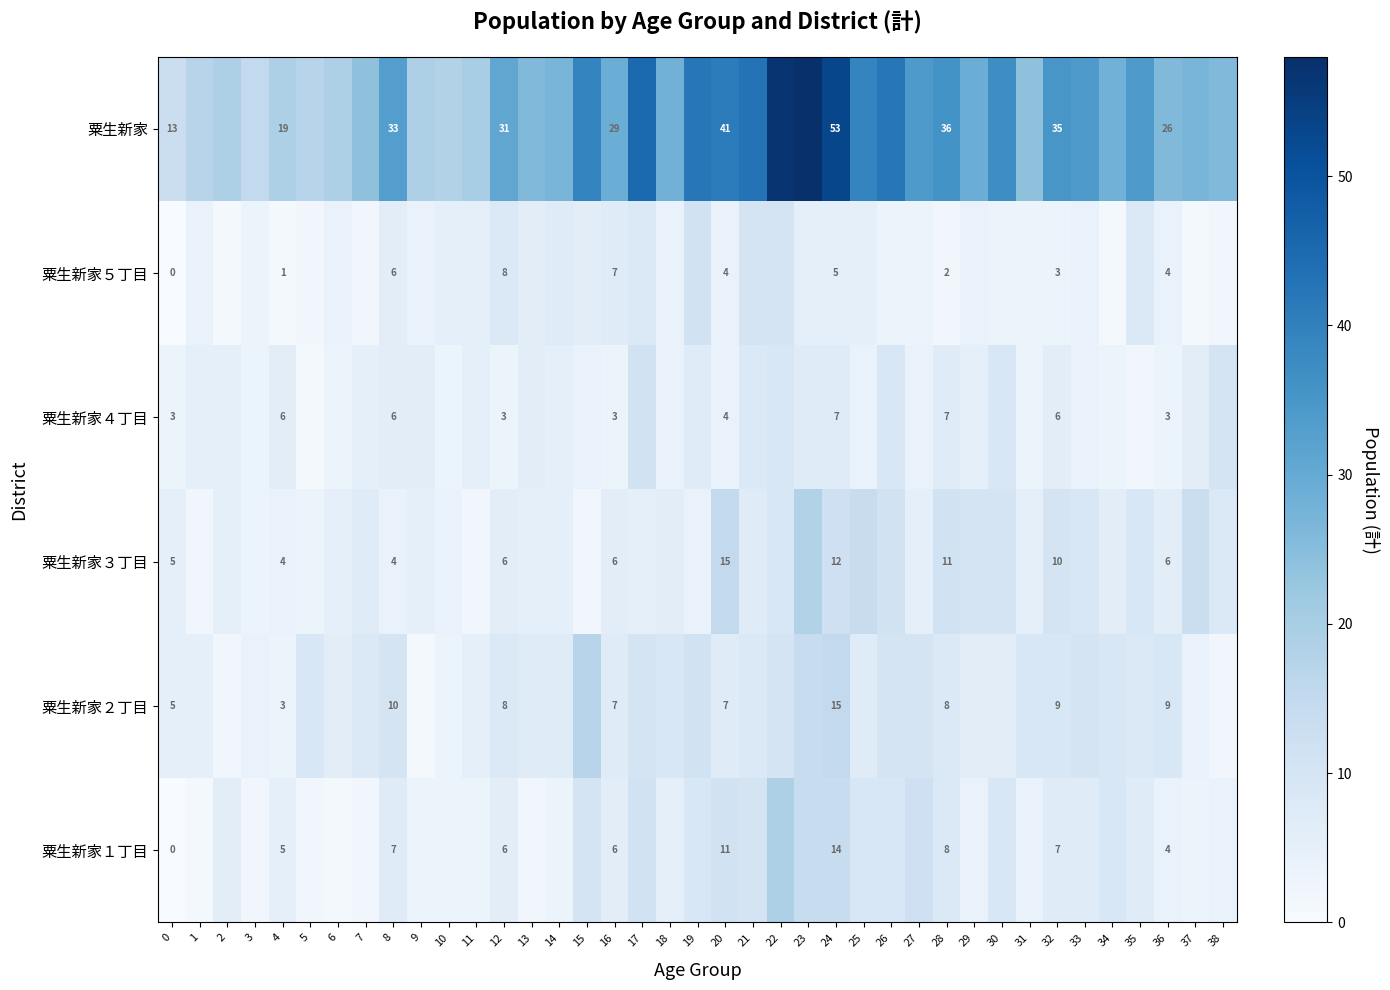

What is the spread (max minus min) of values at 13?

24